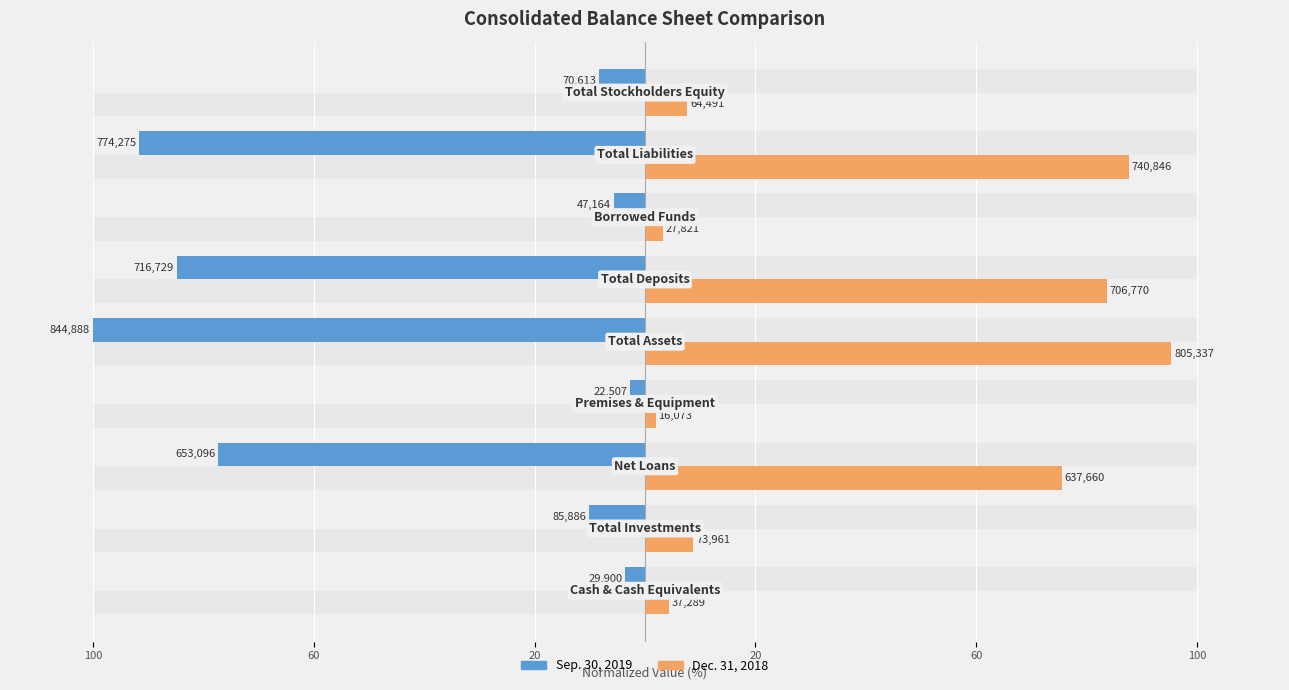

How many values in the Sep. 30, 2019 series are below -10?

5